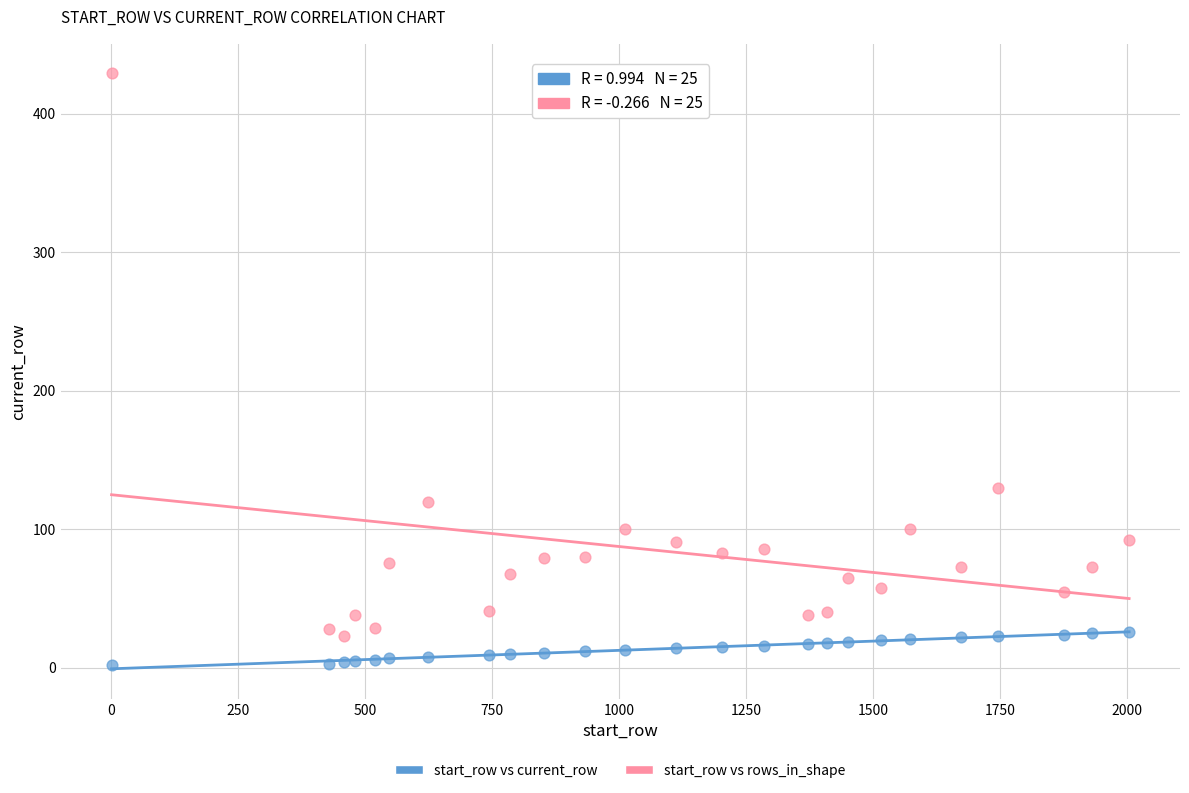

Across all data points, what is the range of X values (max minus min)?

2003